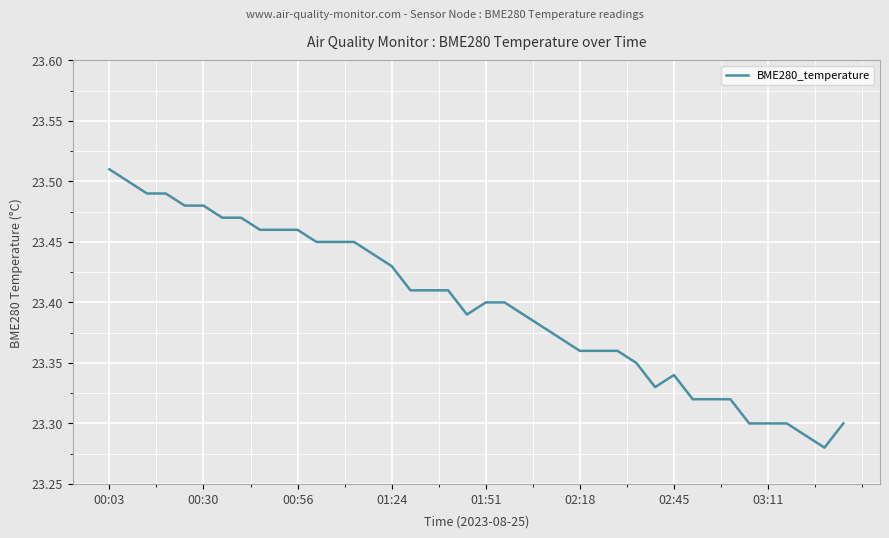

True or false: there are more than 0 points higher than both neighbors.

True